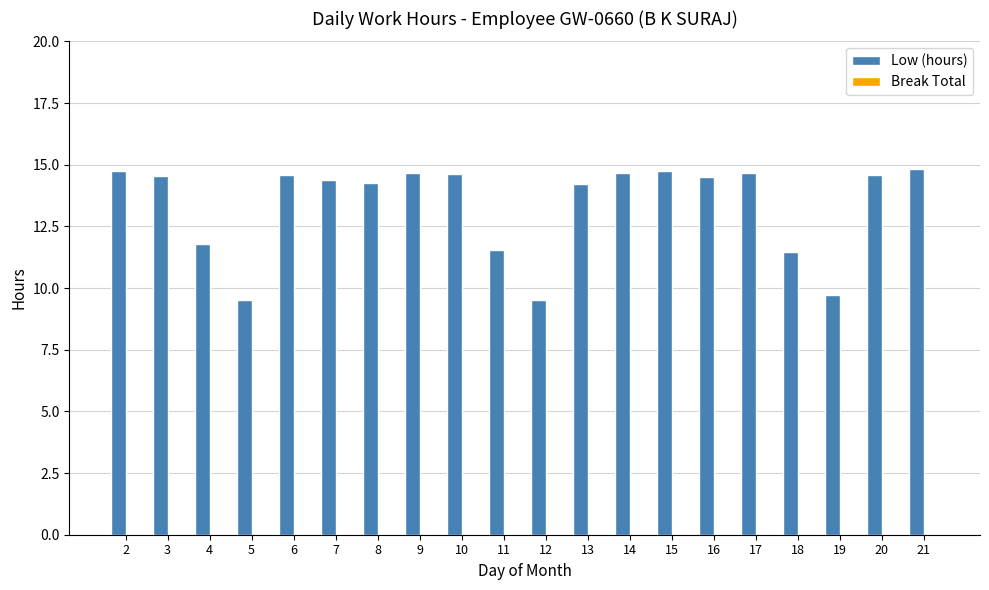

True or false: the data shows 3.2 at 3.

False